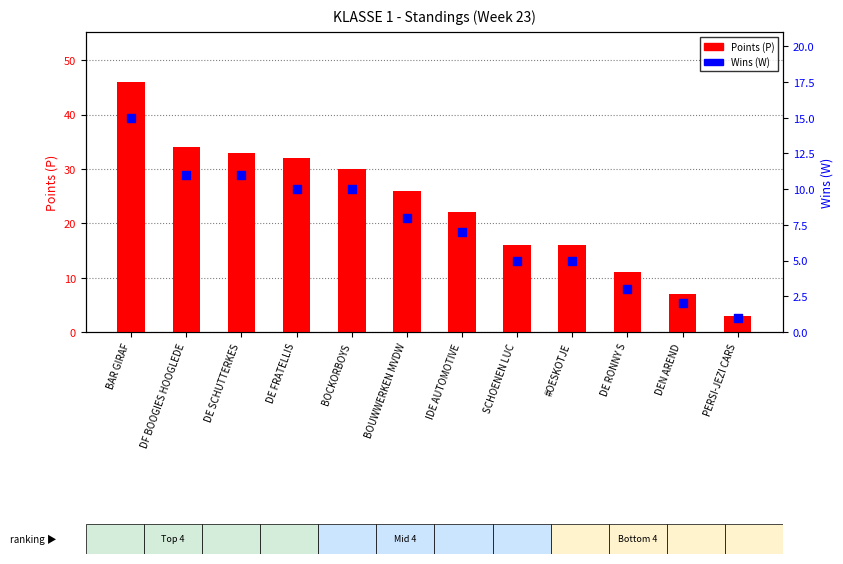

Which series contains the highest Y value?

Points (P)